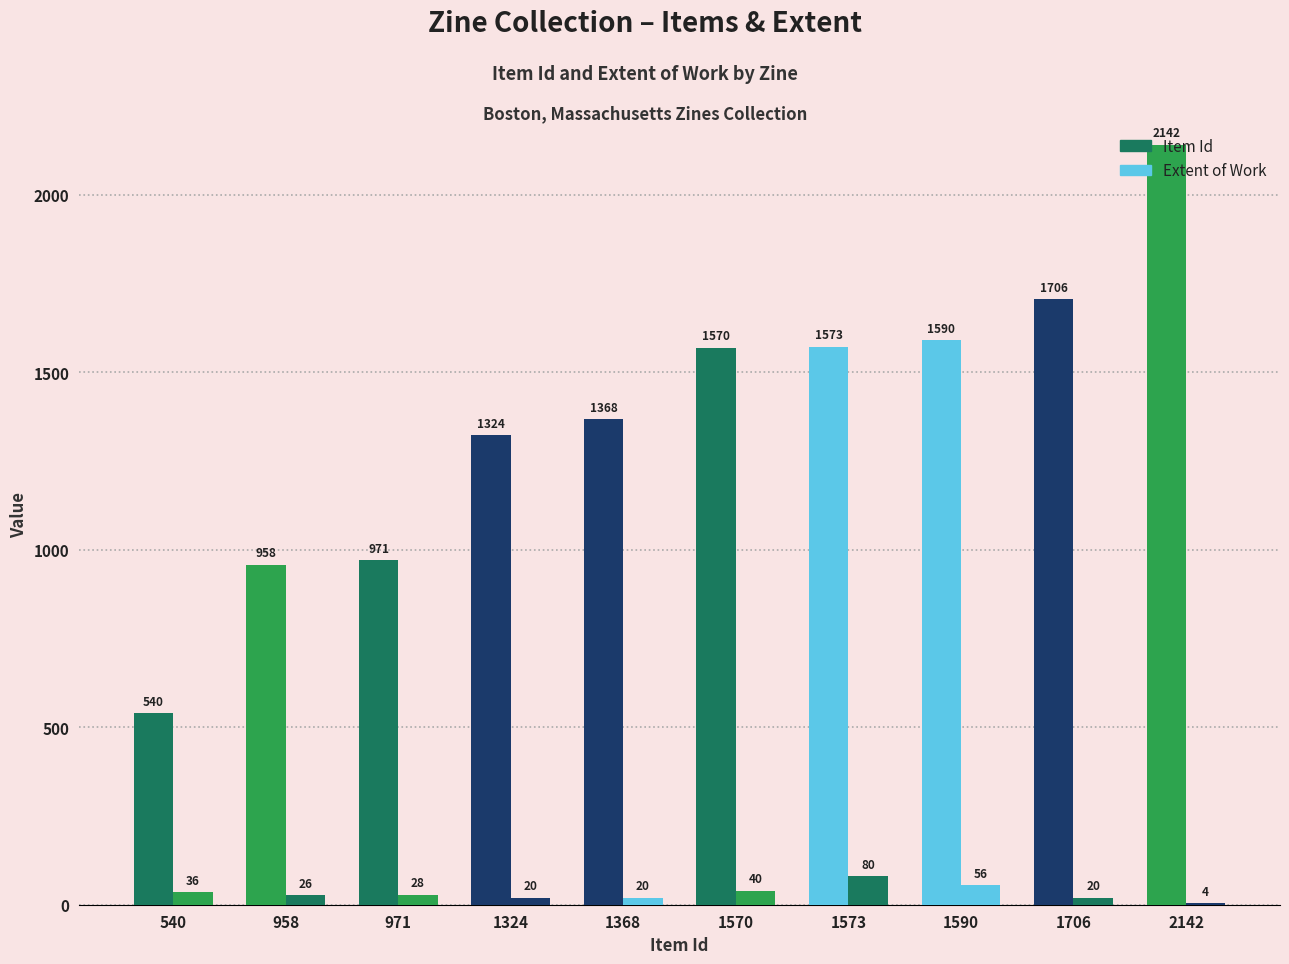

True or false: Item Id has a value of 2142 at 2142.

True